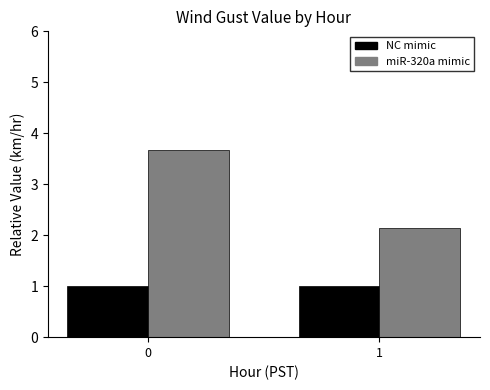

What is the spread (max minus min) of values at 1?

1.1